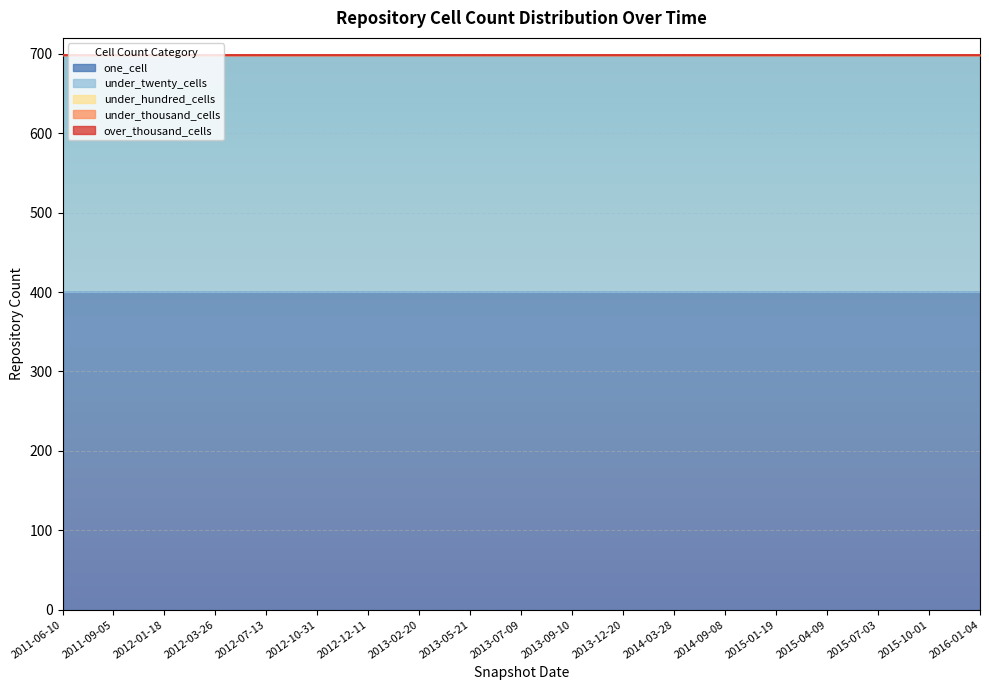

What is the sum of all under_hundred_cells values?

19